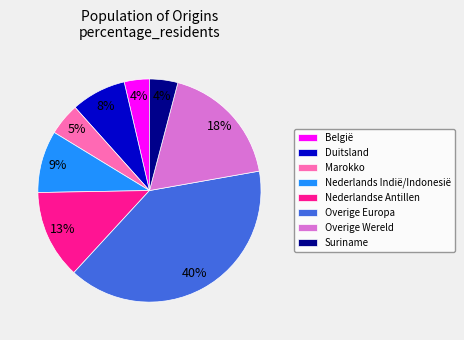

To the nearest percent, what is the combined percentage of Duitsland and Nederlandse Antillen?

21%